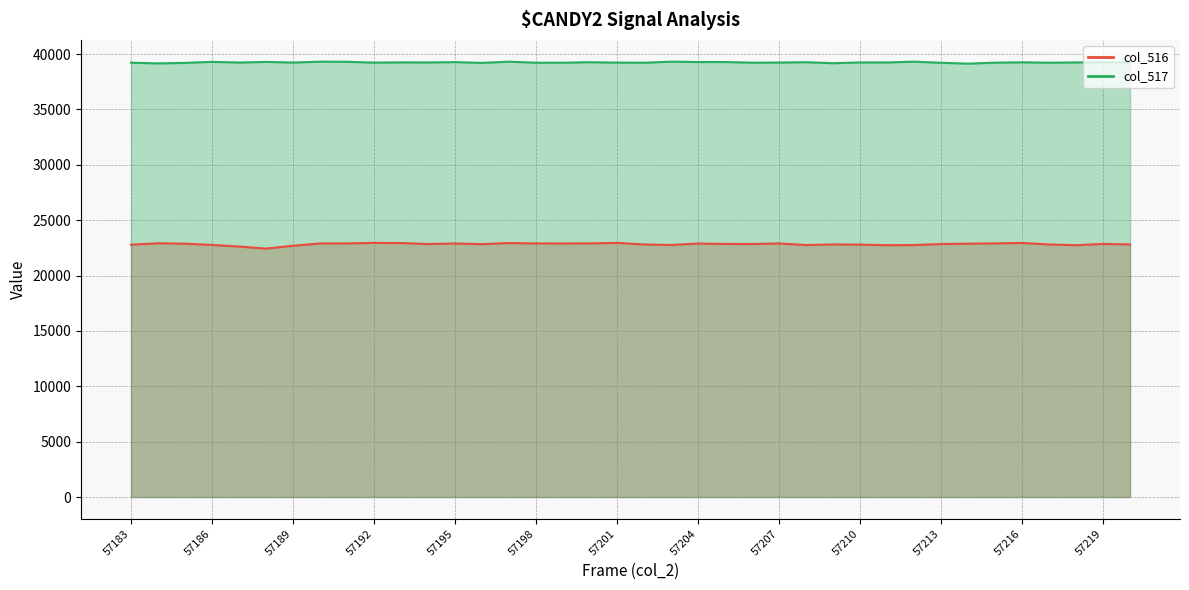

Rank the categories by col_517 value from highest to lowest.

57190, 57197, 57203, 57212, 57191, 57186, 57188, 57204, 57205, 57195, 57200, 57208, 57216, 57219, 57220, 57193, 57194, 57210, 57211, 57218, 57187, 57189, 57207, 57192, 57201, 57206, 57215, 57183, 57198, 57199, 57202, 57217, 57213, 57185, 57196, 57209, 57184, 57214